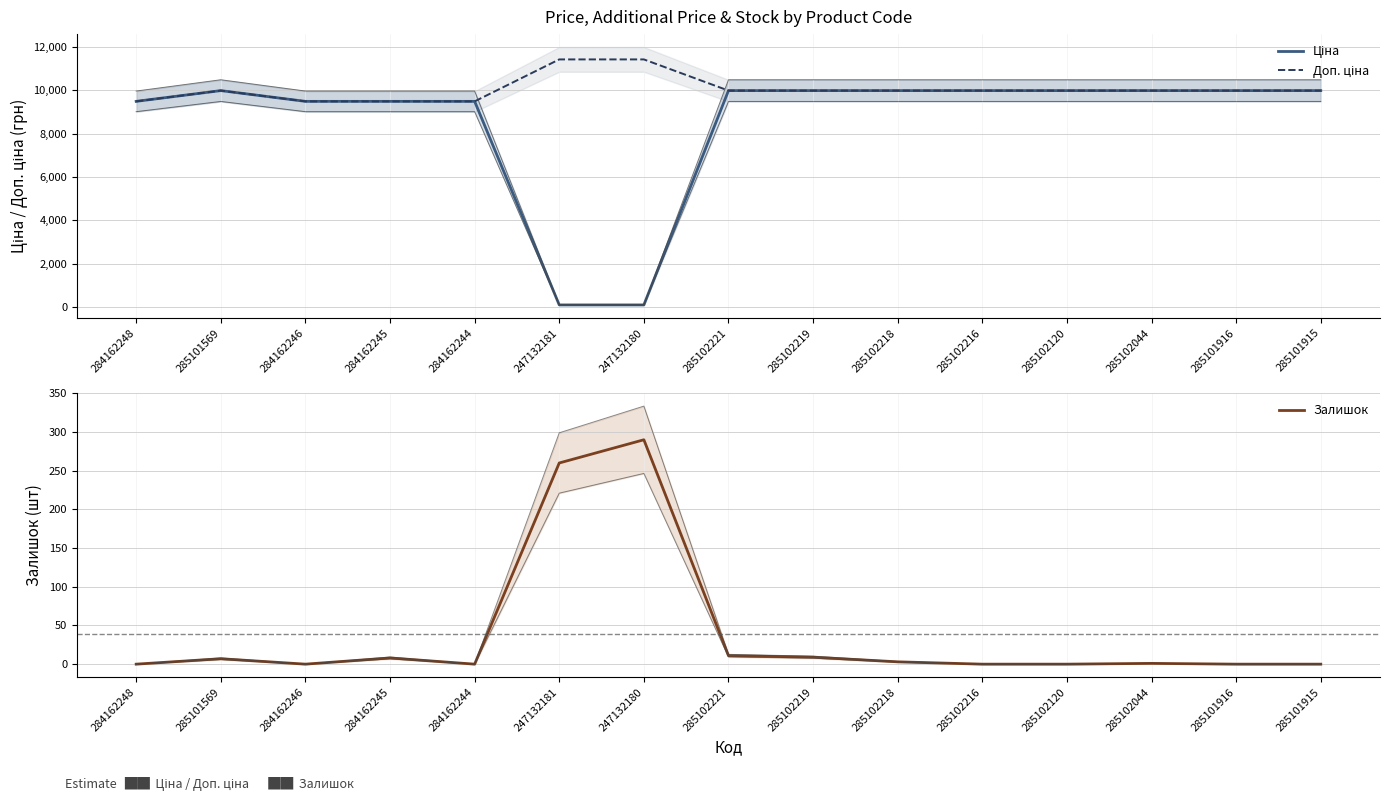

At which label does Доп. ціна reach its minimum?

284162248